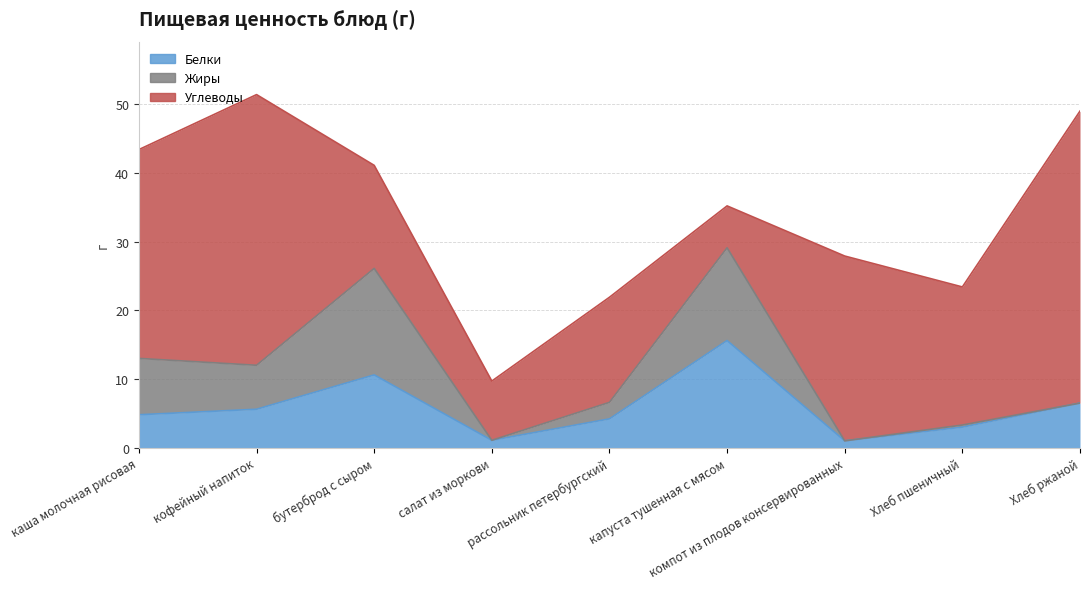

Between which two adjacent categories do Белки and Жиры first intersect?

бутерброд с сыром and салат из моркови